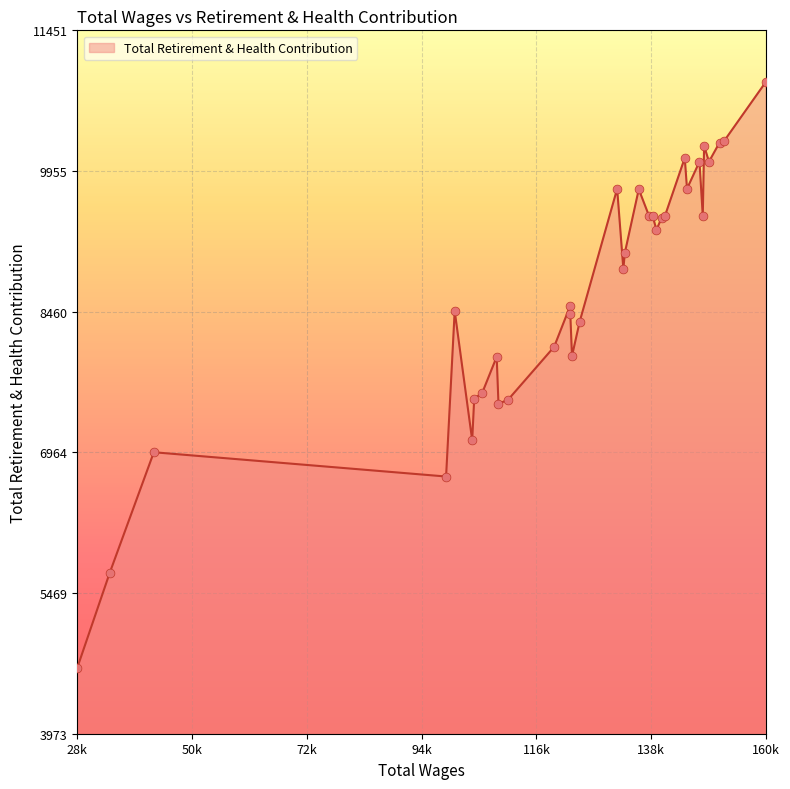

What is the greatest value displayed?

10906